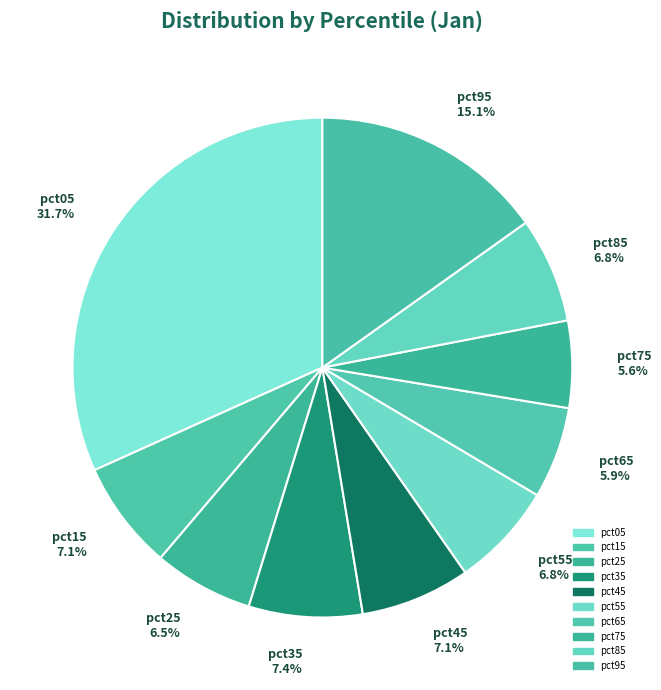

Does pct95 15.1% account for over 50% of the chart?

No